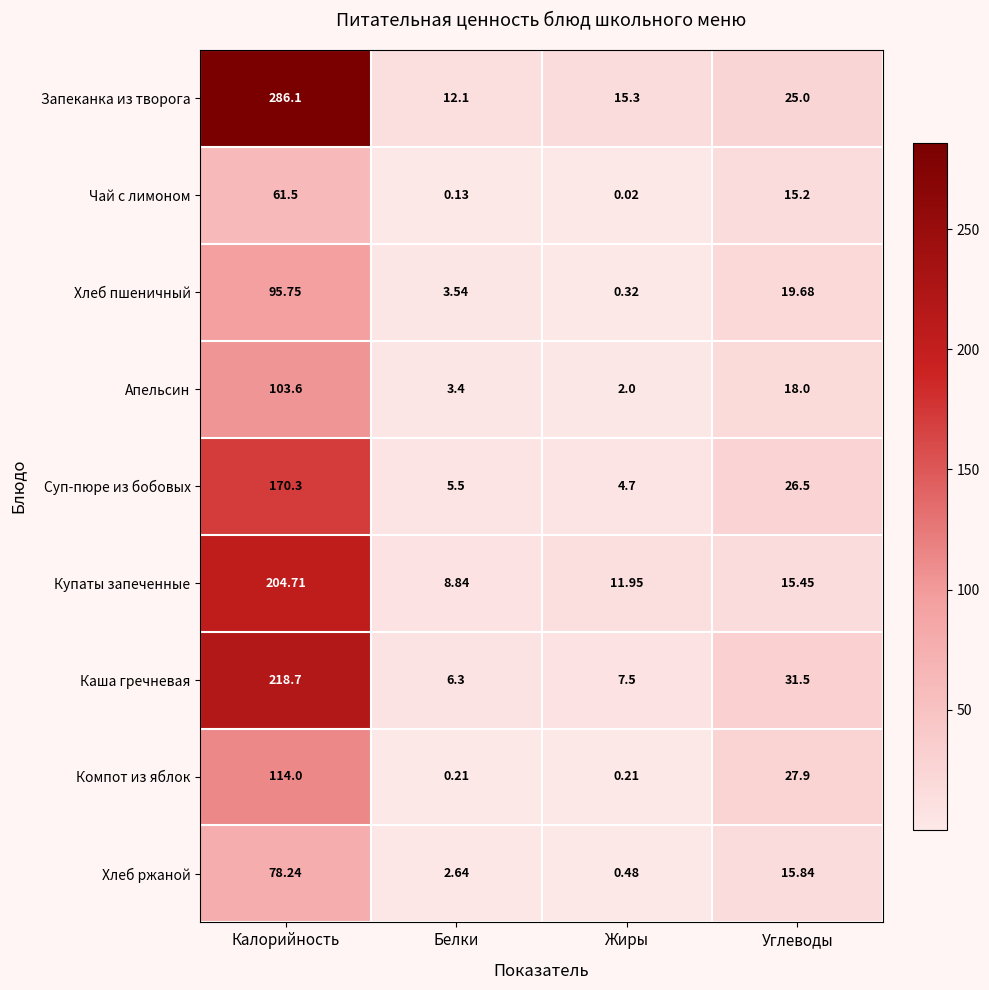

List the series in order of their peak value, highest first.

Запеканка из творога, Каша гречневая, Купаты запеченные, Суп-пюре из бобовых, Компот из яблок, Апельсин, Хлеб пшеничный, Хлеб ржаной, Чай с лимоном